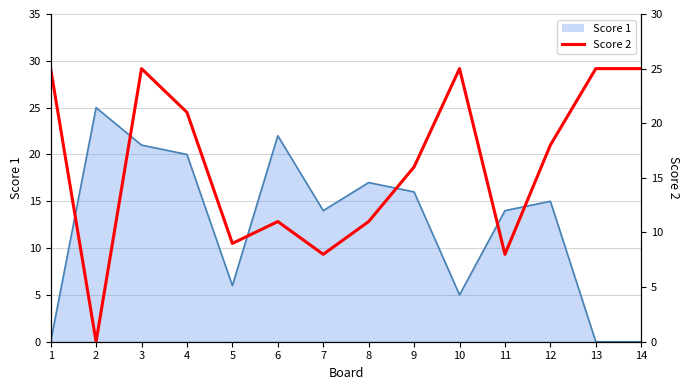

Reading left to right, transcribe all the data shown in this chart.

25	0	25	21	9	11	8	11	16	25	8	18	25	25